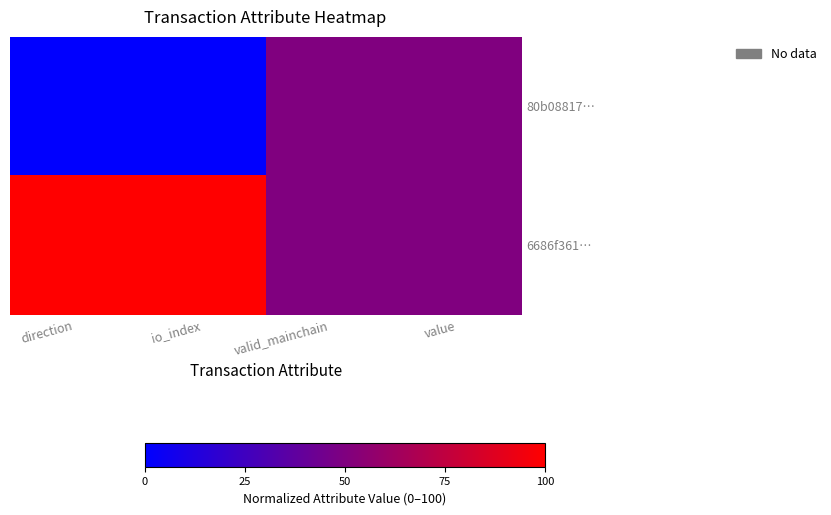

At io_index, list the series in order from largest to smallest.

6686f361…, 80b08817…